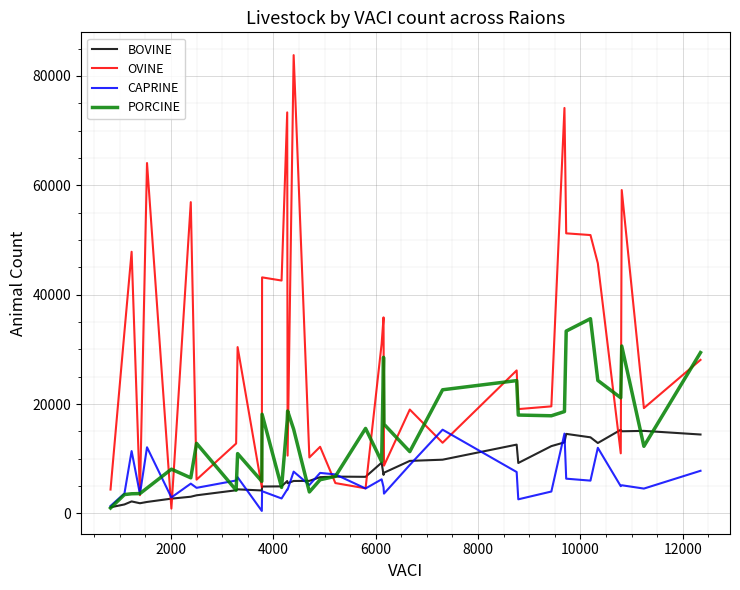

Which series has the largest total across all categories?

OVINE